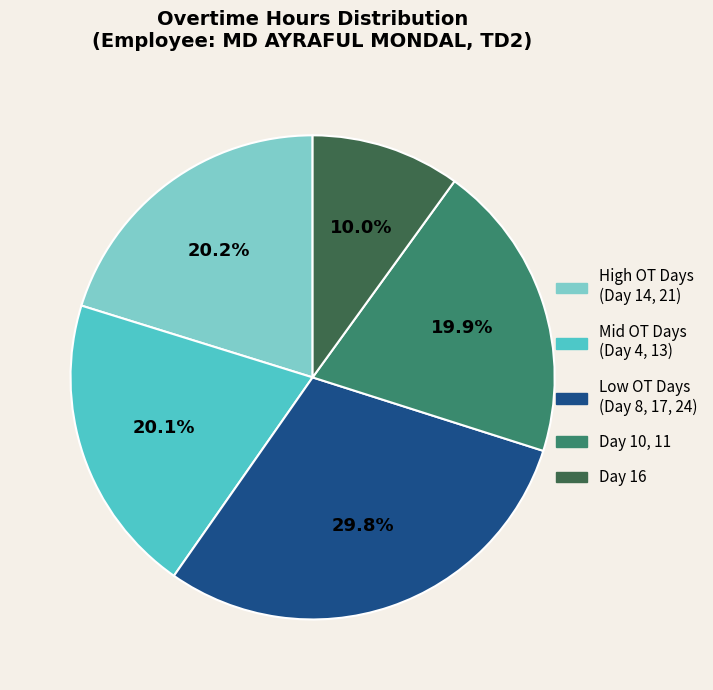

Does any single category account for the majority?

No